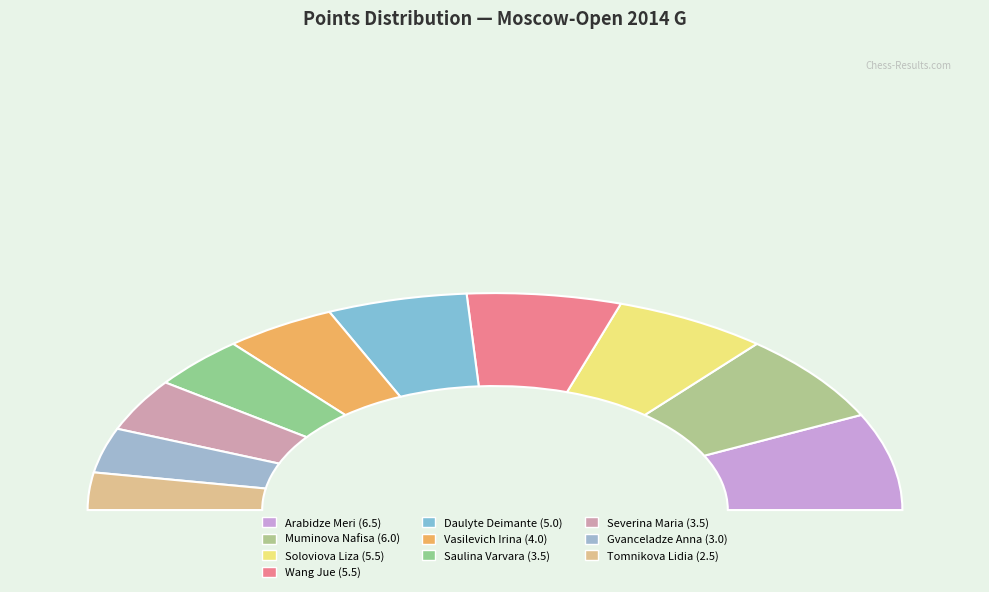

Which category has the smallest portion of the pie?

Tomnikova Lidia